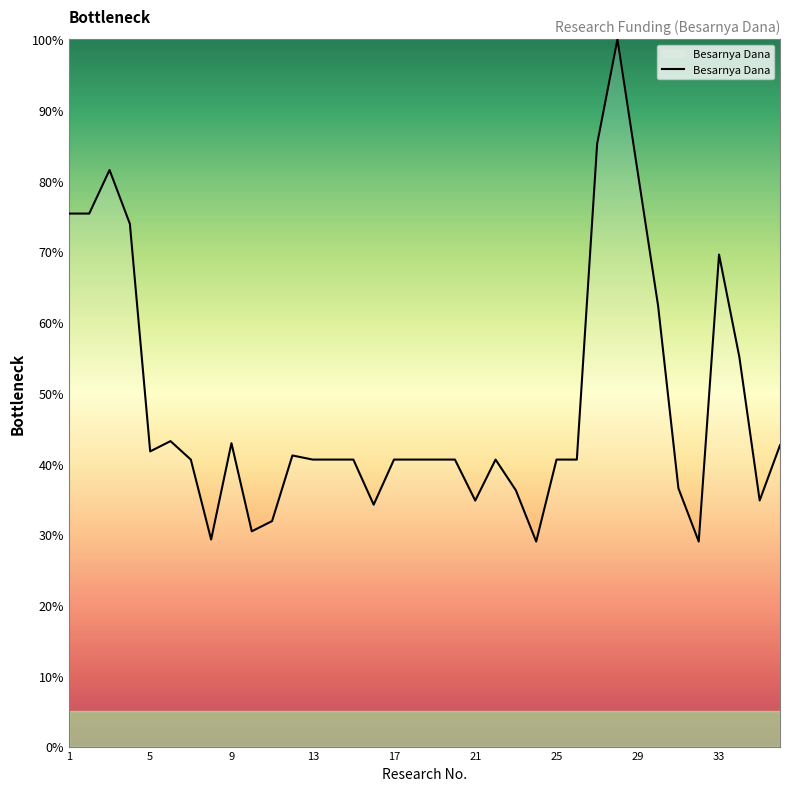

What is the smallest value displayed?

29.0